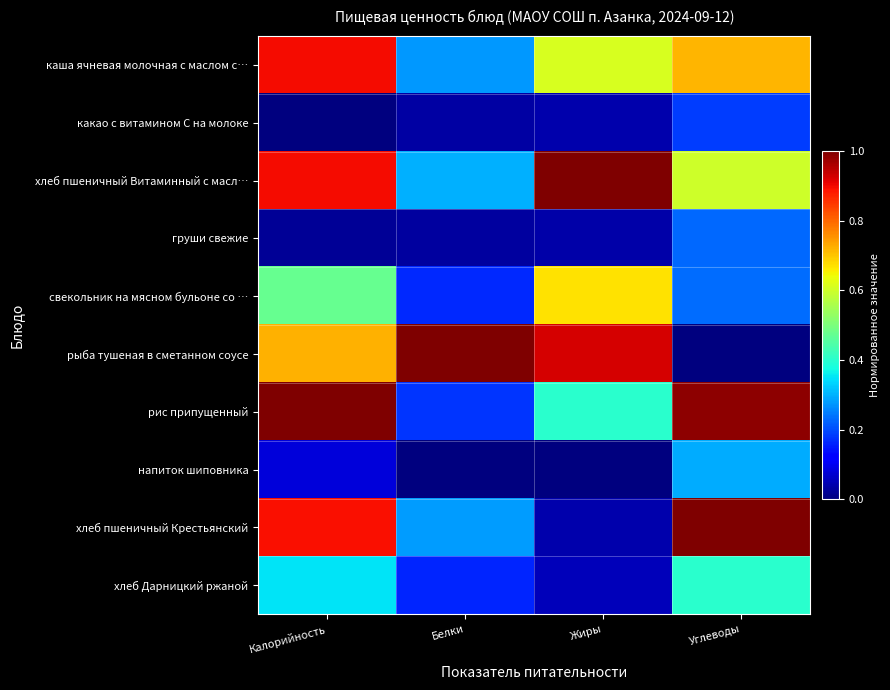

Which series has the largest total across all categories?

хлеб пшеничный Витаминный с масл…